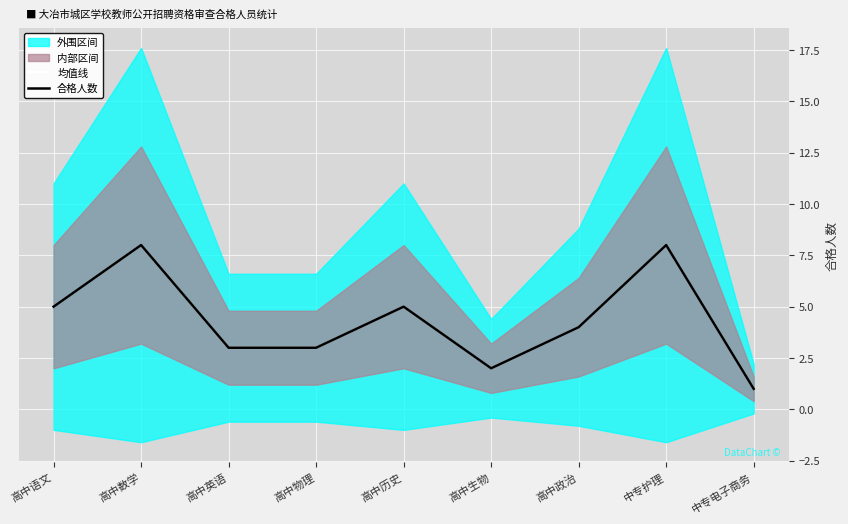

Reading left to right, extract all data points from this chart.

均值线: 高中语文=5	高中数学=8	高中英语=3	高中物理=3	高中历史=5	高中生物=2	高中政治=4	中专护理=8	中专电子商务=1
合格人数: 高中语文=5	高中数学=8	高中英语=3	高中物理=3	高中历史=5	高中生物=2	高中政治=4	中专护理=8	中专电子商务=1